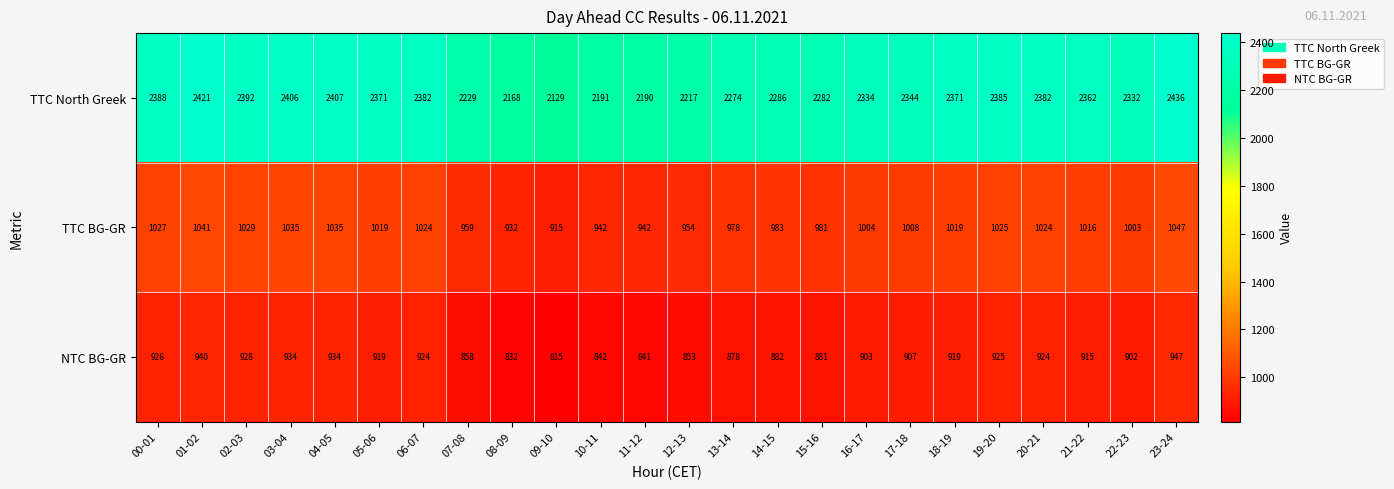

Which label corresponds to the smallest value in the chart?

09-10